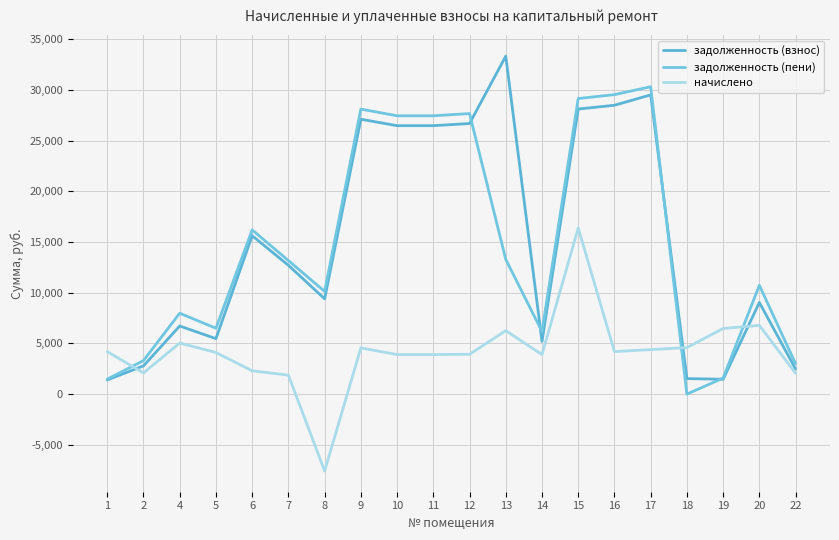

At which category does the chart reach its minimum across all series?

8